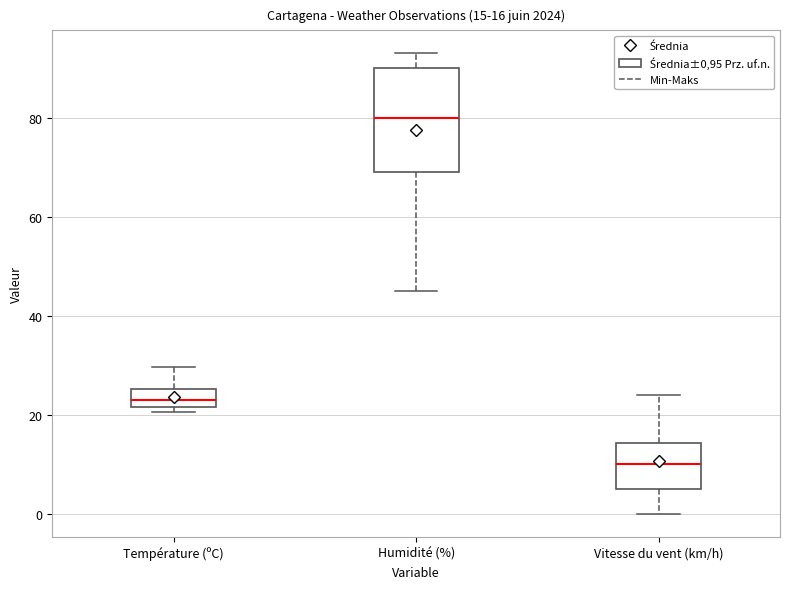

Which box is the tallest, from its lower edge to its upper edge?

Humidité (%)